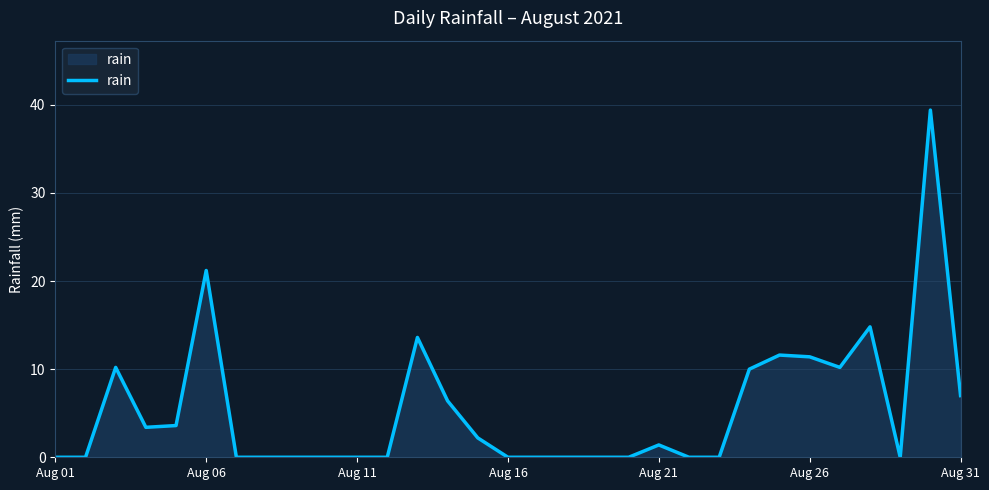

How many lines are shown in the chart?

1